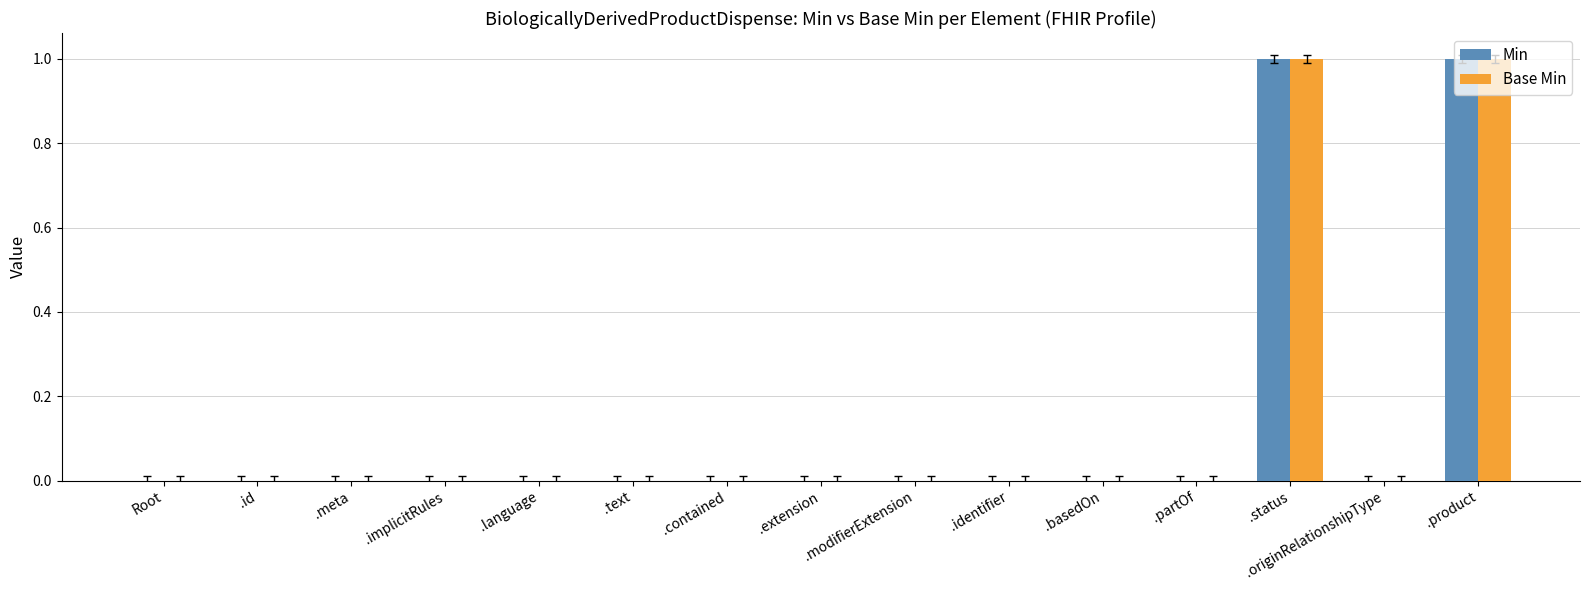

The value of Min at .status is 1. True or false?

True